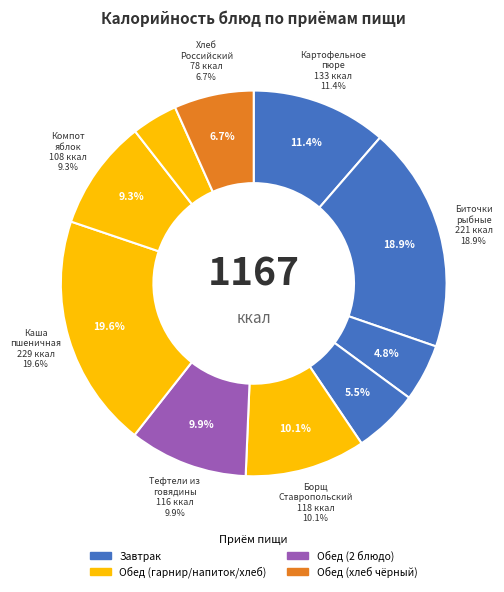

What is the ratio of the value at Хлеб пшеничный (завтрак) to the value at Компот из яблок?

0.6